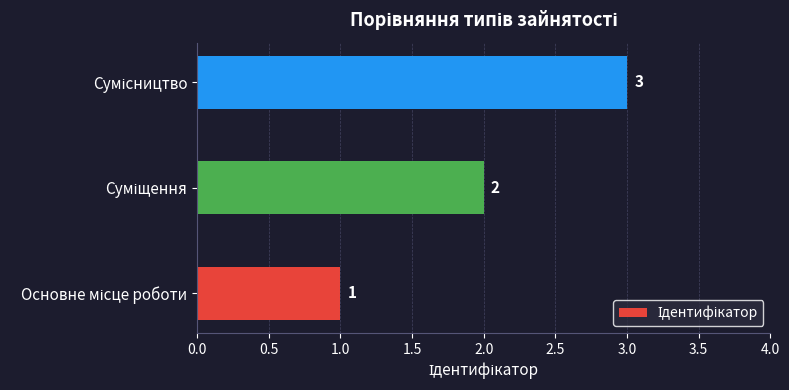

What is the sum of all values?

6